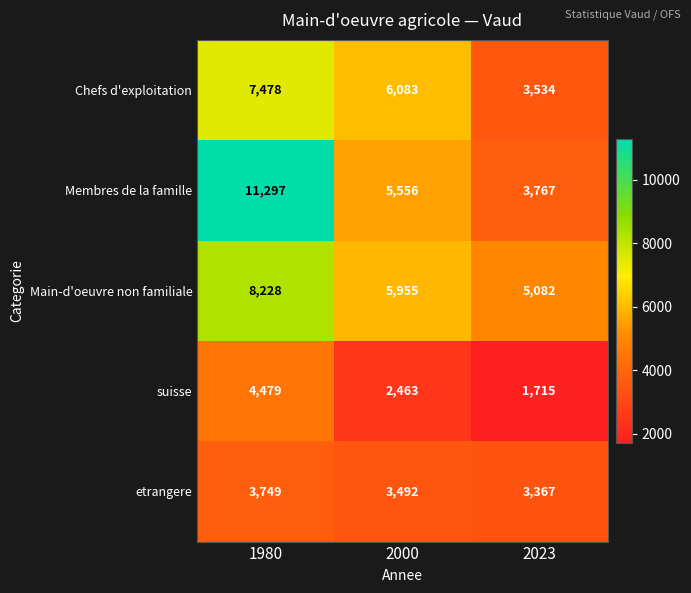

At which label does etrangere first exceed 3492?

1980